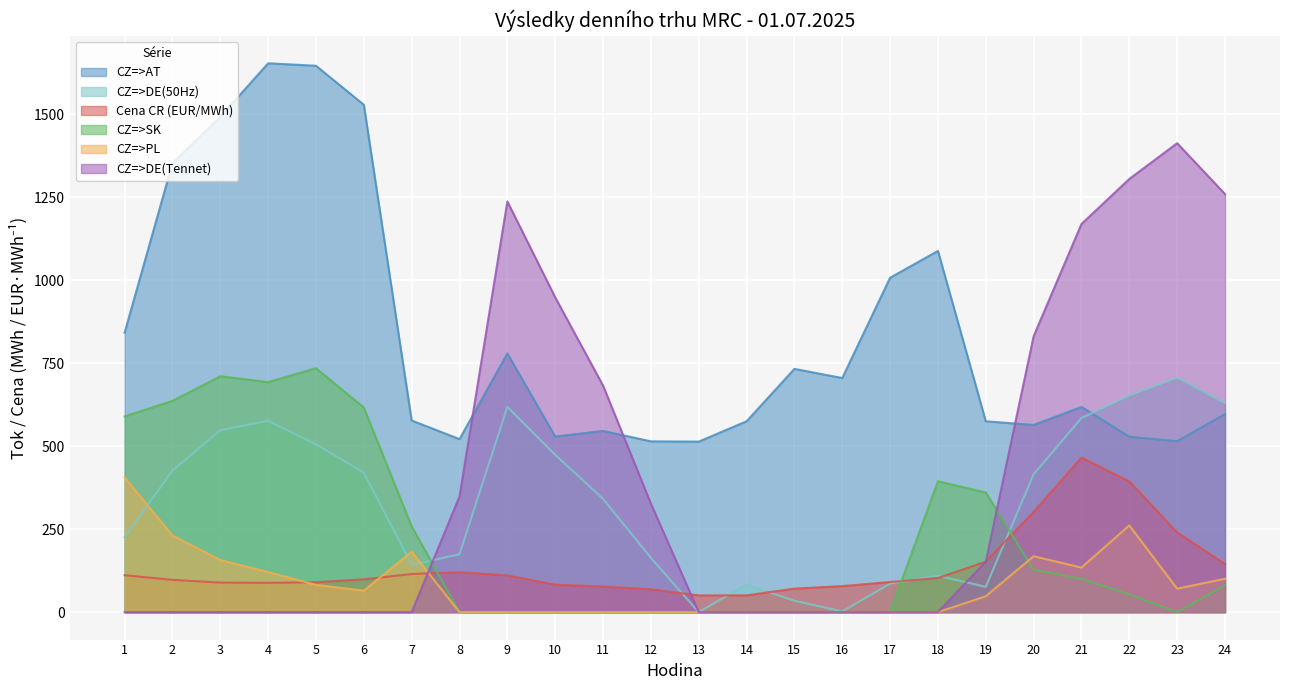

At 2, list the series in order from largest to smallest.

CZ=>AT, CZ=>SK, CZ=>DE(50Hz), CZ=>PL, Cena CR (EUR/MWh), CZ=>DE(Tennet)